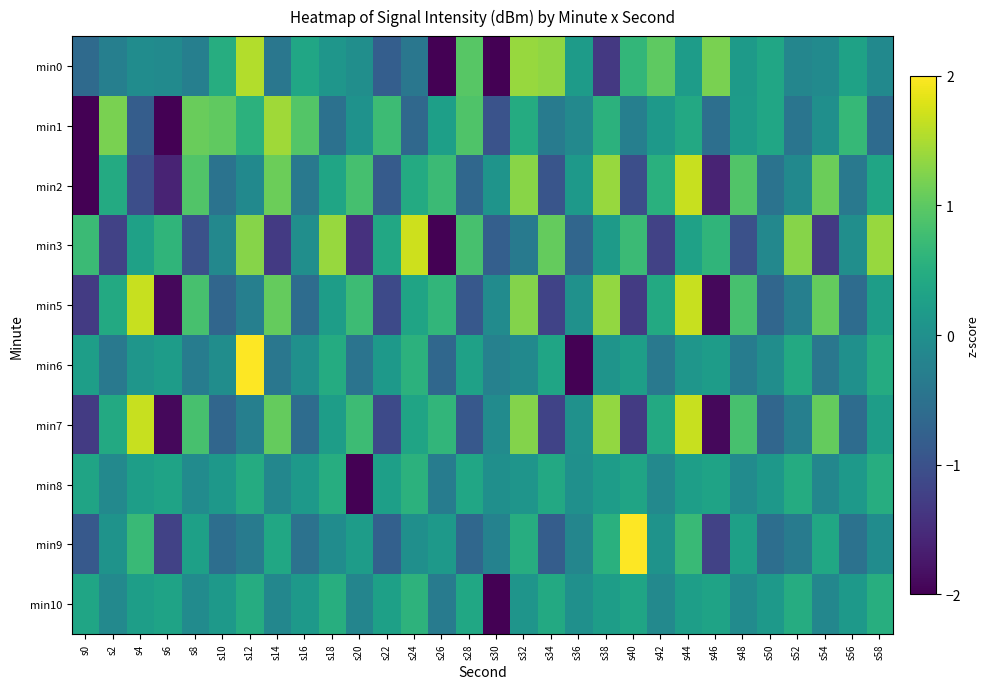

How many series are shown in this chart?

10